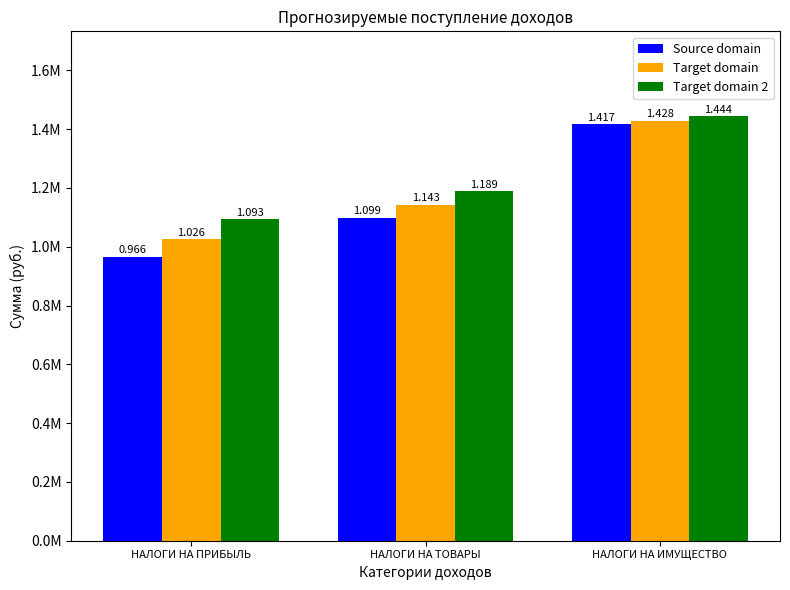

Between НАЛОГИ НА ТОВАРЫ and НАЛОГИ НА ИМУЩЕСТВО, which series saw the biggest shift?

Source domain